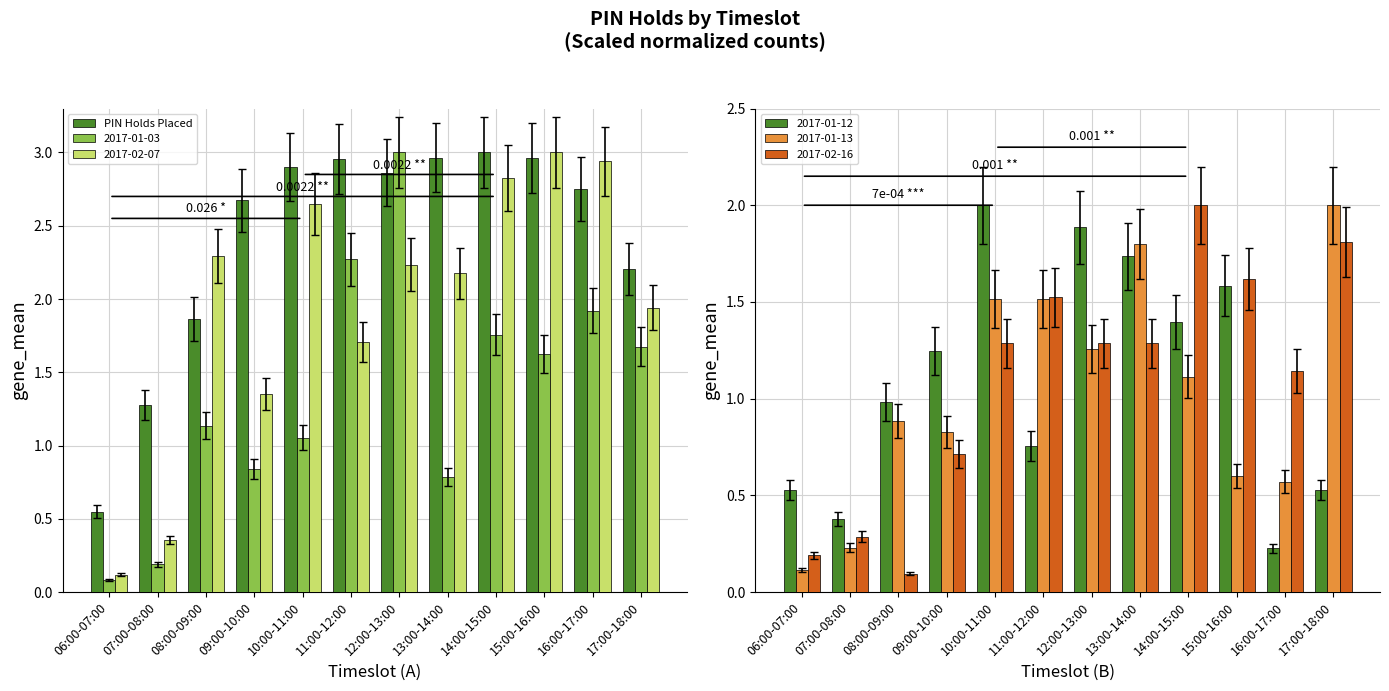

The value at 14:00-15:00 is 3.0. True or false?

True